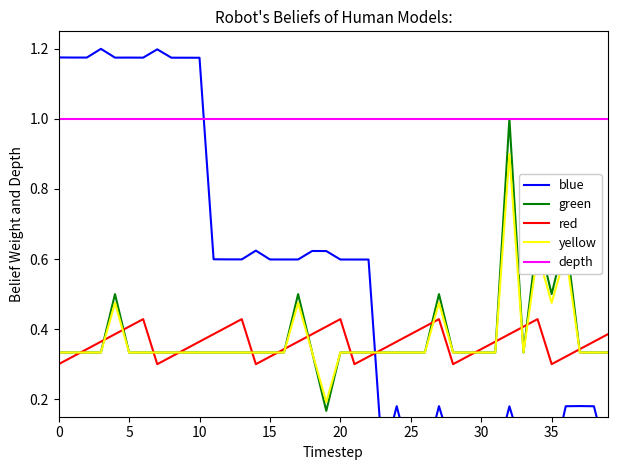

Which series has the widest spread of values?

blue